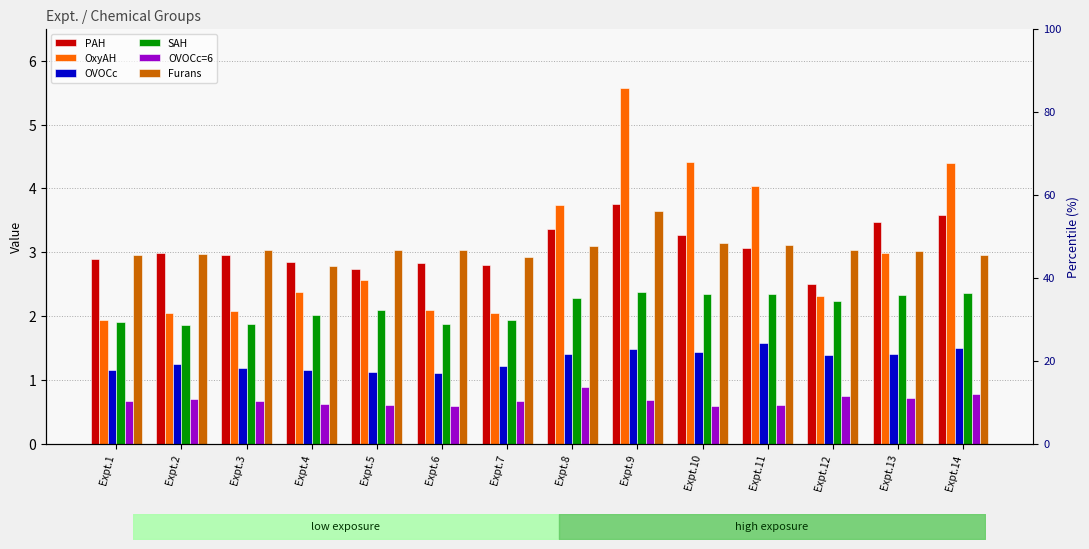

Reading left to right, what are all the values shown in this chart?

PAH: 2.9	3.0	3.0	2.8	2.7	2.8	2.8	3.4	3.8	3.3	3.1	2.5	3.5	3.6
OxyAH: 1.9	2.0	2.1	2.4	2.6	2.1	2.0	3.7	5.6	4.4	4.0	2.3	3.0	4.4
OVOCc: 1.2	1.2	1.2	1.2	1.1	1.1	1.2	1.4	1.5	1.4	1.6	1.4	1.4	1.5
SAH: 1.9	1.9	1.9	2.0	2.1	1.9	1.9	2.3	2.4	2.3	2.3	2.2	2.3	2.4
OVOCc=6: 0.7	0.7	0.7	0.6	0.6	0.6	0.7	0.9	0.7	0.6	0.6	0.8	0.7	0.8
Furans: 3.0	3.0	3.0	2.8	3.0	3.0	2.9	3.1	3.6	3.1	3.1	3.0	3.0	3.0